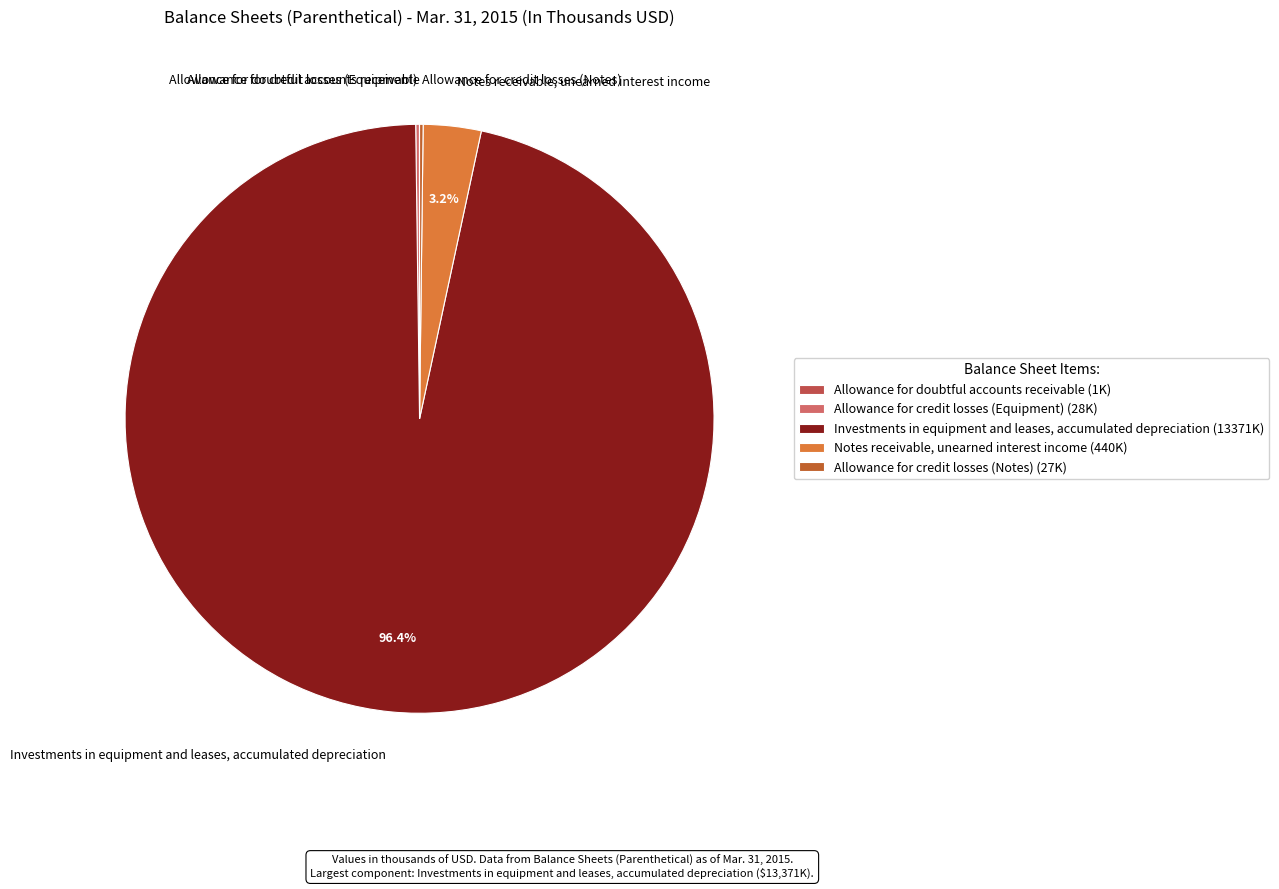

What portion of the pie excludes Notes receivable, unearned interest income?

96.8%